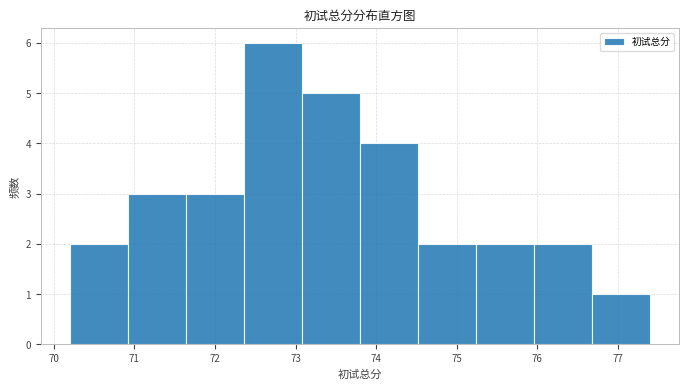

Reading left to right, list every bar in this chart as the range it spans on the x-axis followed by its height. Neither the bar edges nor the heights are printed on the chart, so give them approximately, as read against the axes.

70.20 to 70.92: 2
70.92 to 71.64: 3
71.64 to 72.36: 3
72.36 to 73.08: 6
73.08 to 73.80: 5
73.80 to 74.52: 4
74.52 to 75.24: 2
75.24 to 75.96: 2
75.96 to 76.68: 2
76.68 to 77.40: 1